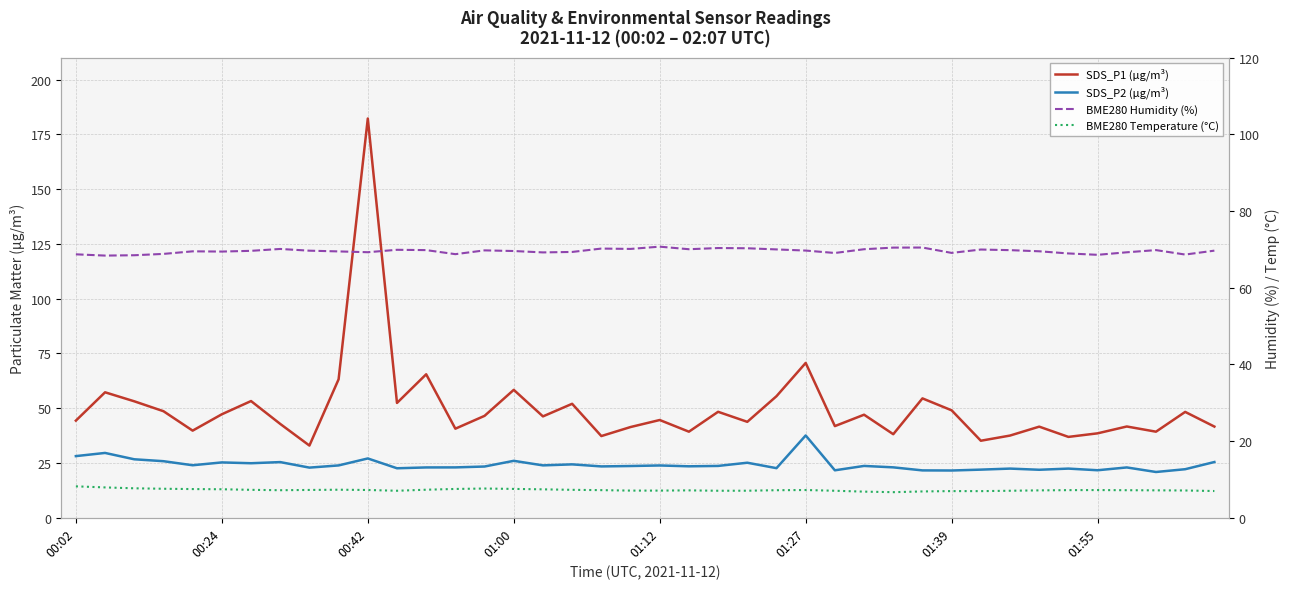

Does the chart display data point markers on the line(s)?

No